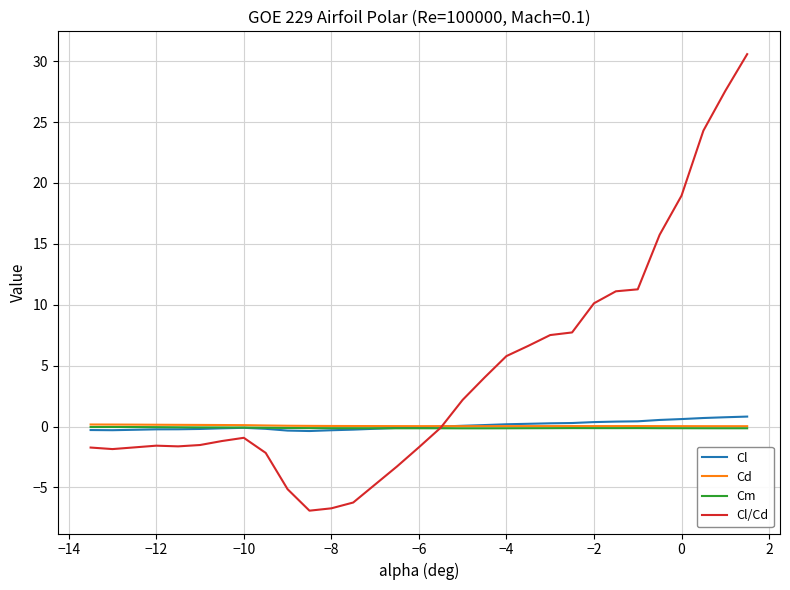

What is the minimum value shown in the chart?

-6.9